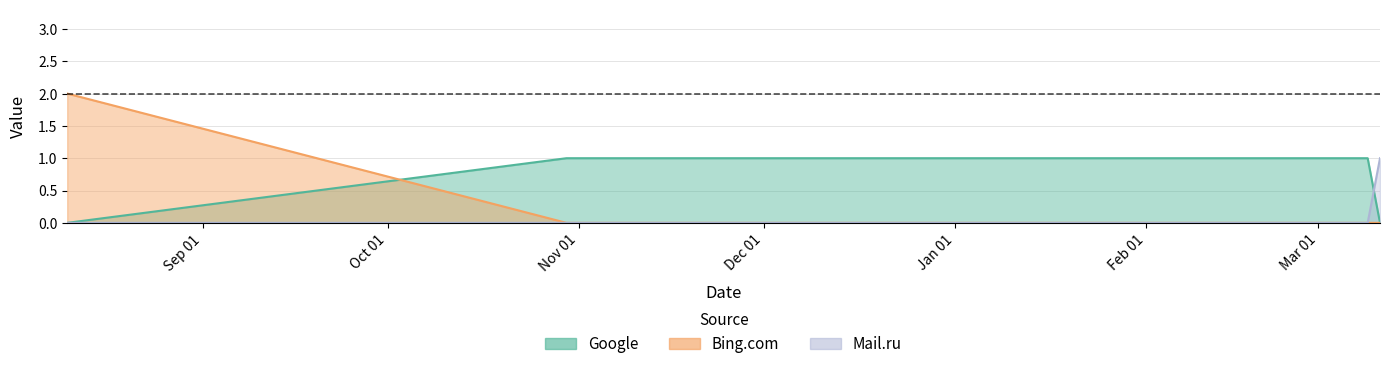

How many categories are shown in the chart?

5